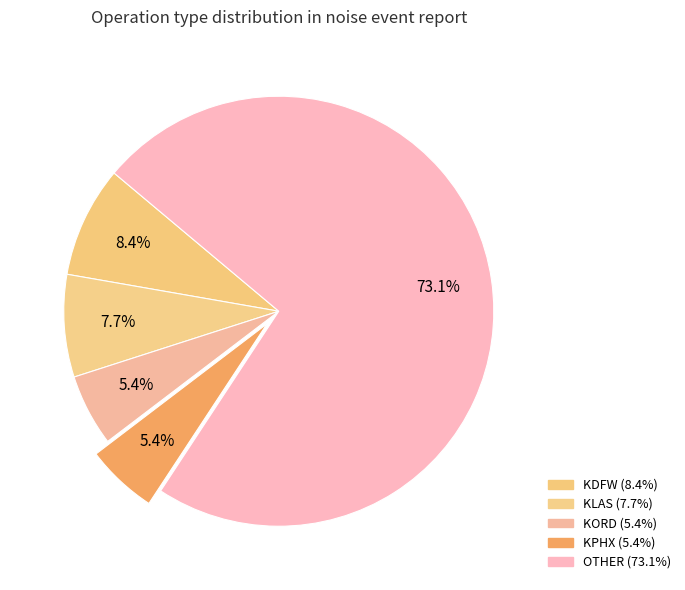

How many slices are in this pie chart?

5